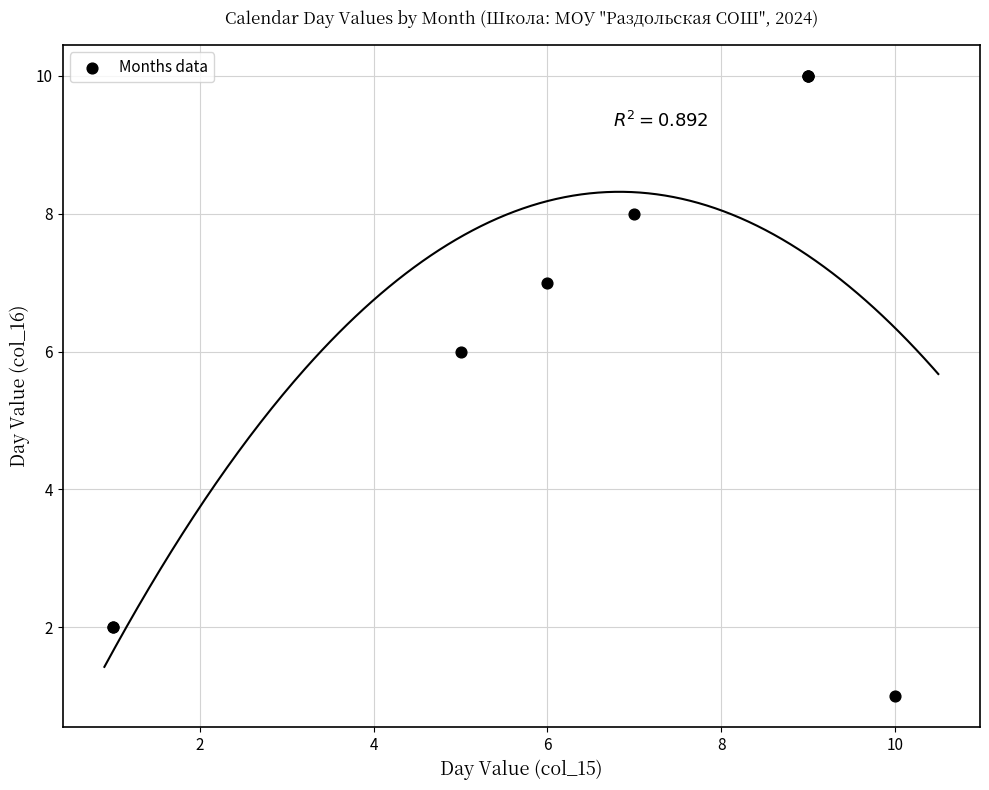

What Y value in the scatter plot is closest to 5?

6